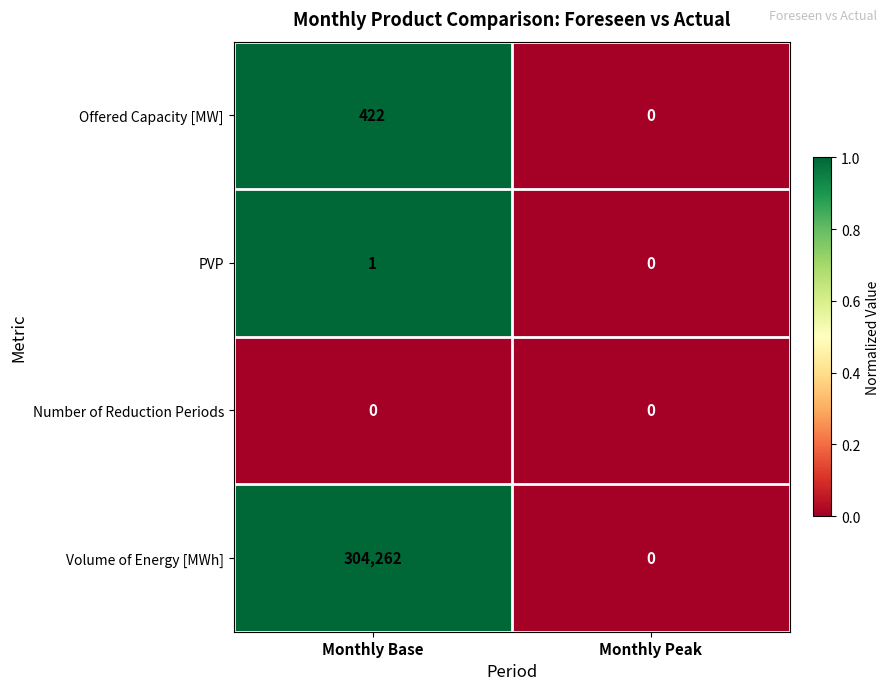

Which series has the widest spread of values?

Volume of Energy [MWh]